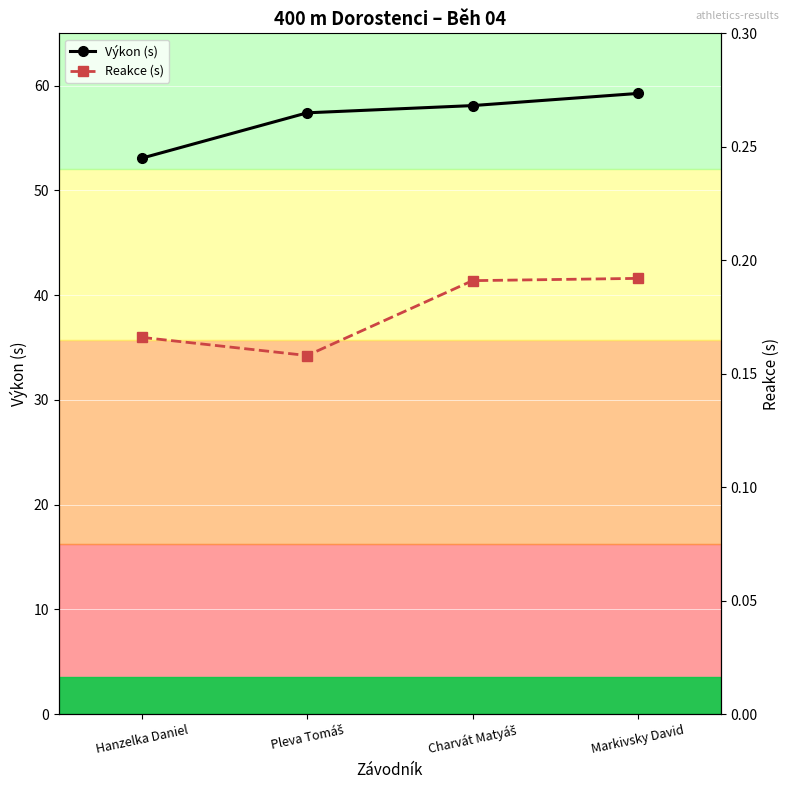

Reading right to left, what are all the values shown in this chart?

Výkon (s): 59.3	58.1	57.4	53.1
Reakce (s): 0.2	0.2	0.2	0.2